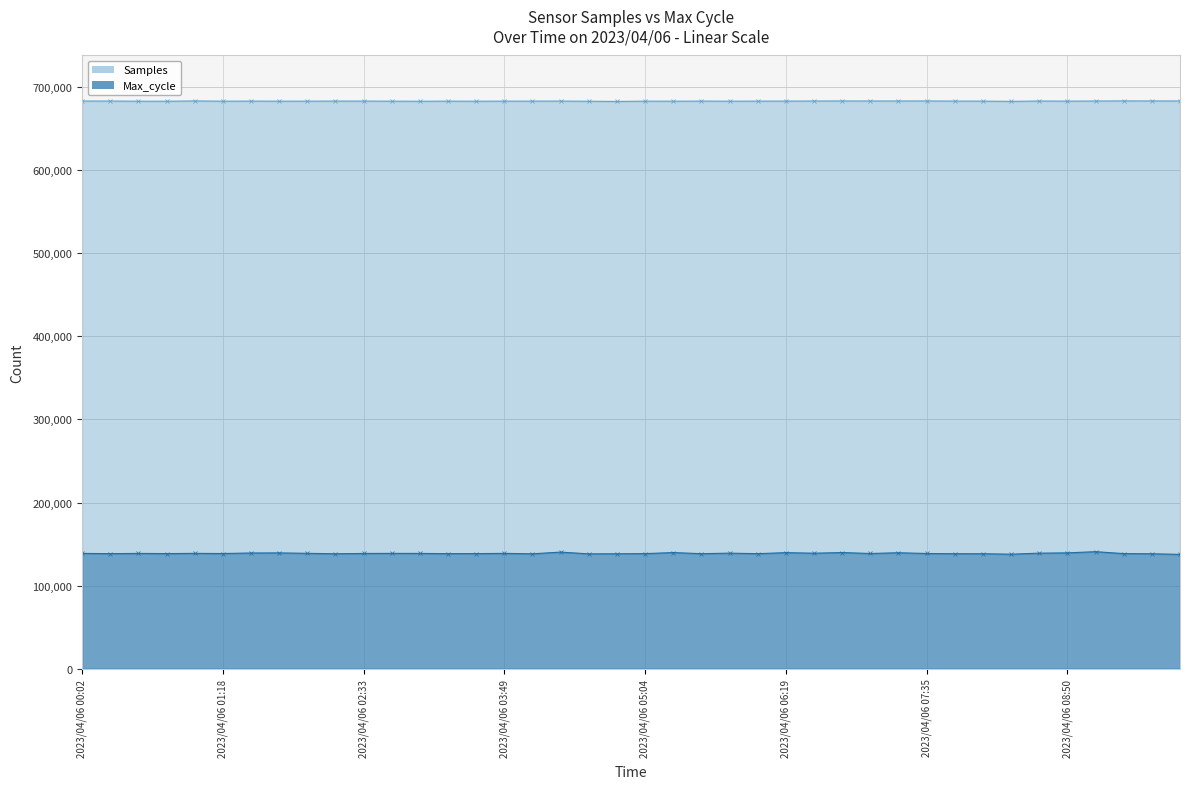

At which label is Max_cycle closest to 139277?

2023/04/06 01:33